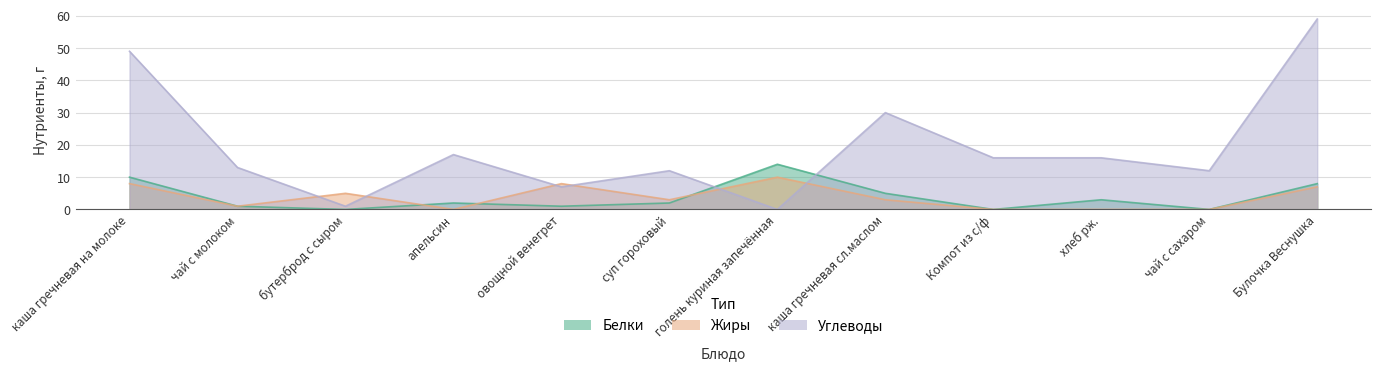

What is the total value across all series at чай с сахаром?

12